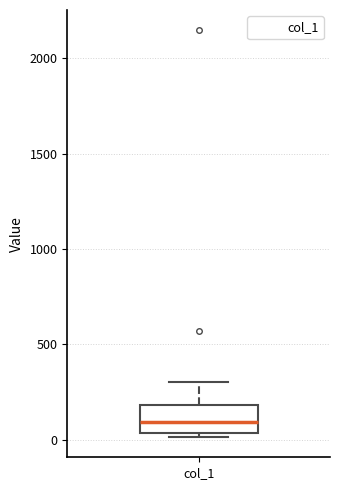

Where does the median line of the box for col_1 sit on the y-axis? The values are not printed on the chart, so give them approximately, as read against the axis.

100